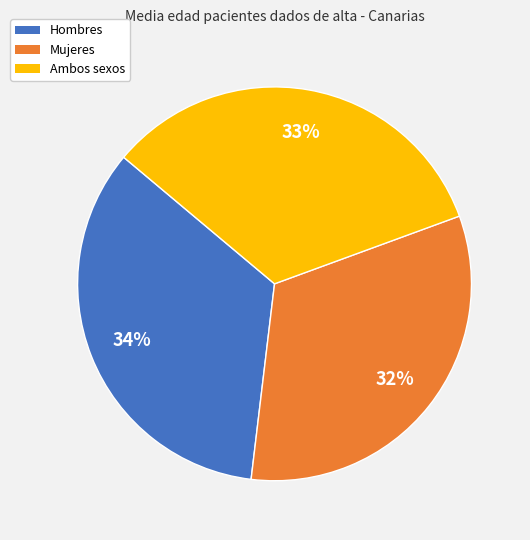

Which slice is the largest?

Hombres